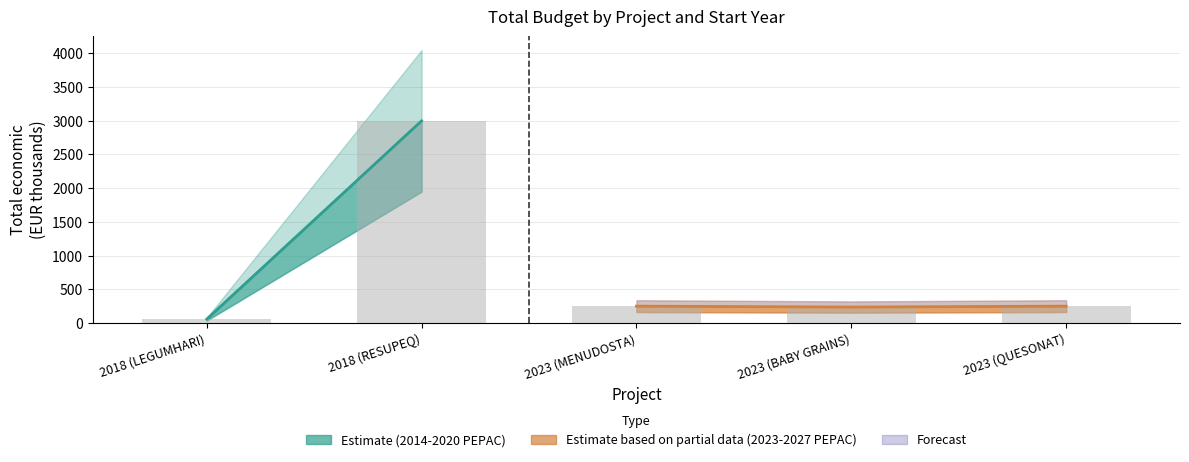

What is the minimum value shown in the chart?

57.5